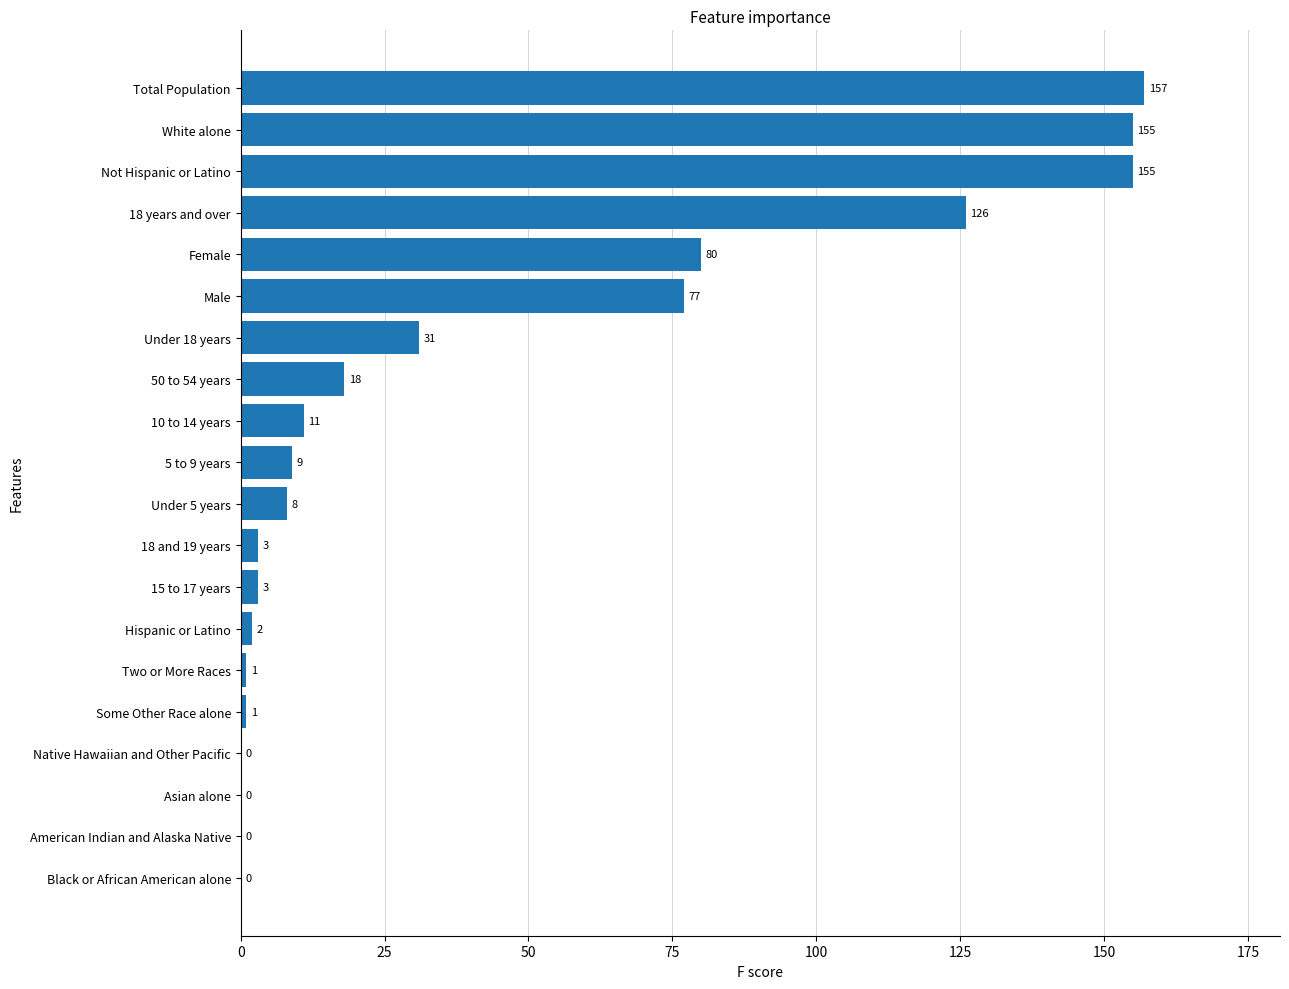

Reading bottom to top, what are all the values shown in this chart?

Black or African American alone=0	American Indian and Alaska Native=0	Asian alone=0	Native Hawaiian and Other Pacific=0	Some Other Race alone=1	Two or More Races=1	Hispanic or Latino=2	15 to 17 years=3	18 and 19 years=3	Under 5 years=8	5 to 9 years=9	10 to 14 years=11	50 to 54 years=18	Under 18 years=31	Male=77	Female=80	18 years and over=126	Not Hispanic or Latino=155	White alone=155	Total Population=157